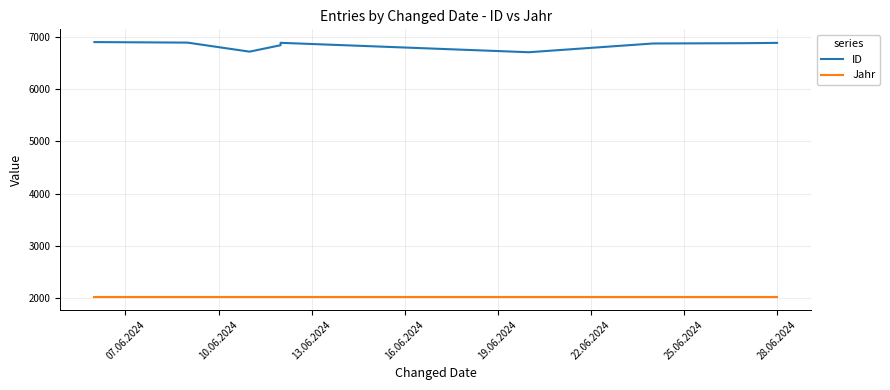

What are all the series names shown in the legend?

ID, Jahr